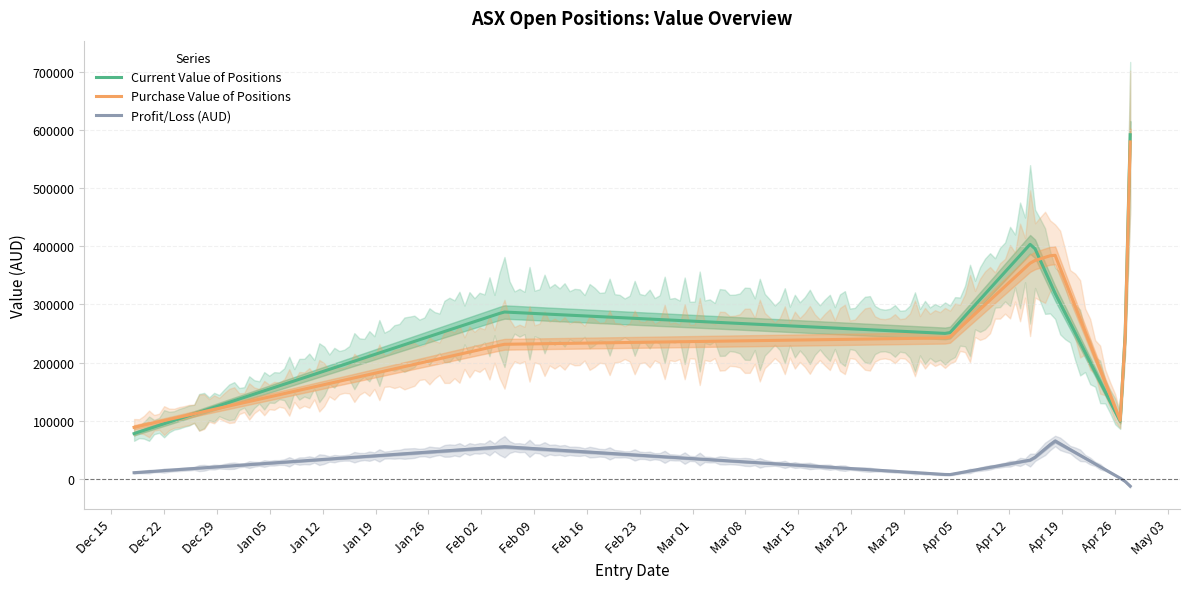

What are all the series names shown in the legend?

Current Value of Positions, Purchase Value of Positions, Profit/Loss (AUD)